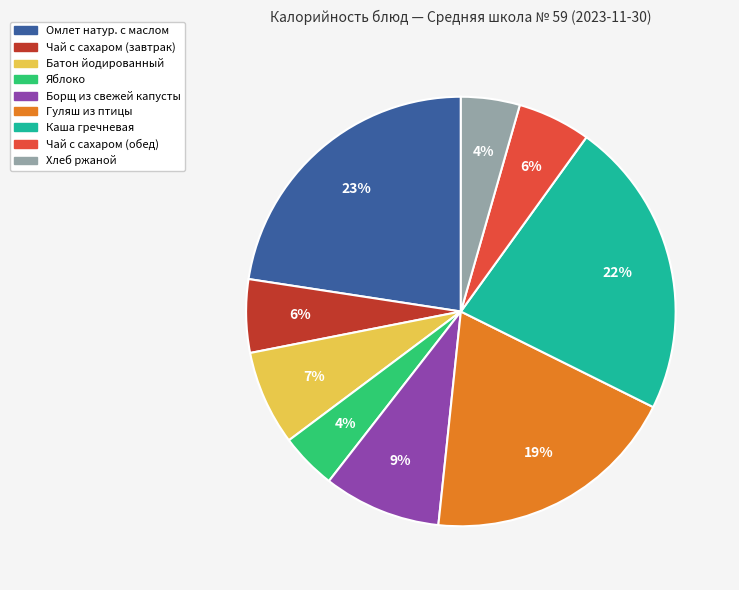

Is it true that Хлеб ржаной is 4% of the pie?

True